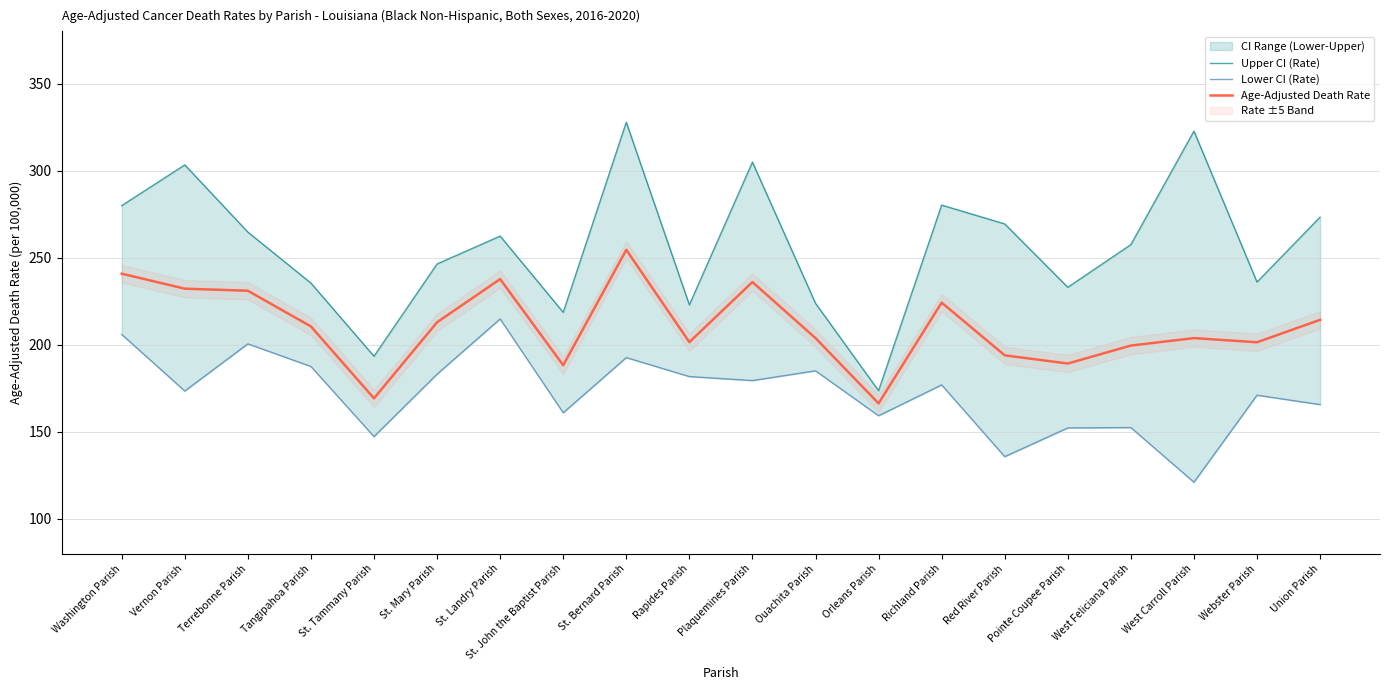

What position from the left is St. Mary Parish?

6